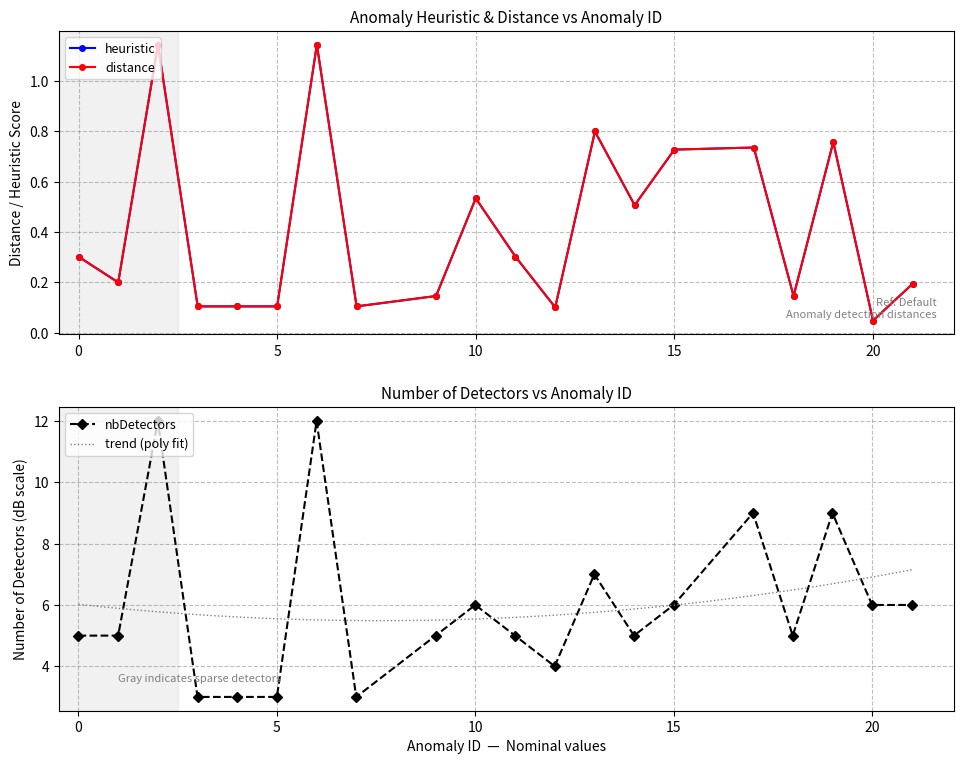

What is the sum of all nbDetectors values?

119